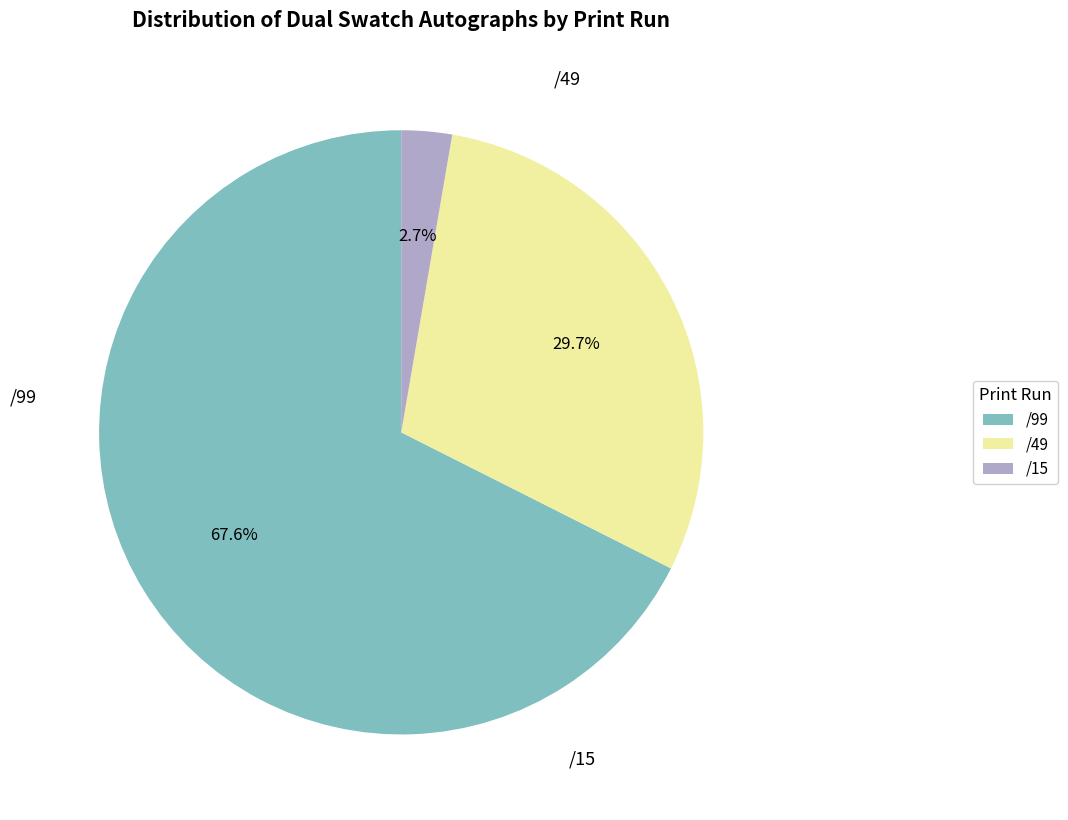

Is there any slice that represents more than half of the pie?

Yes